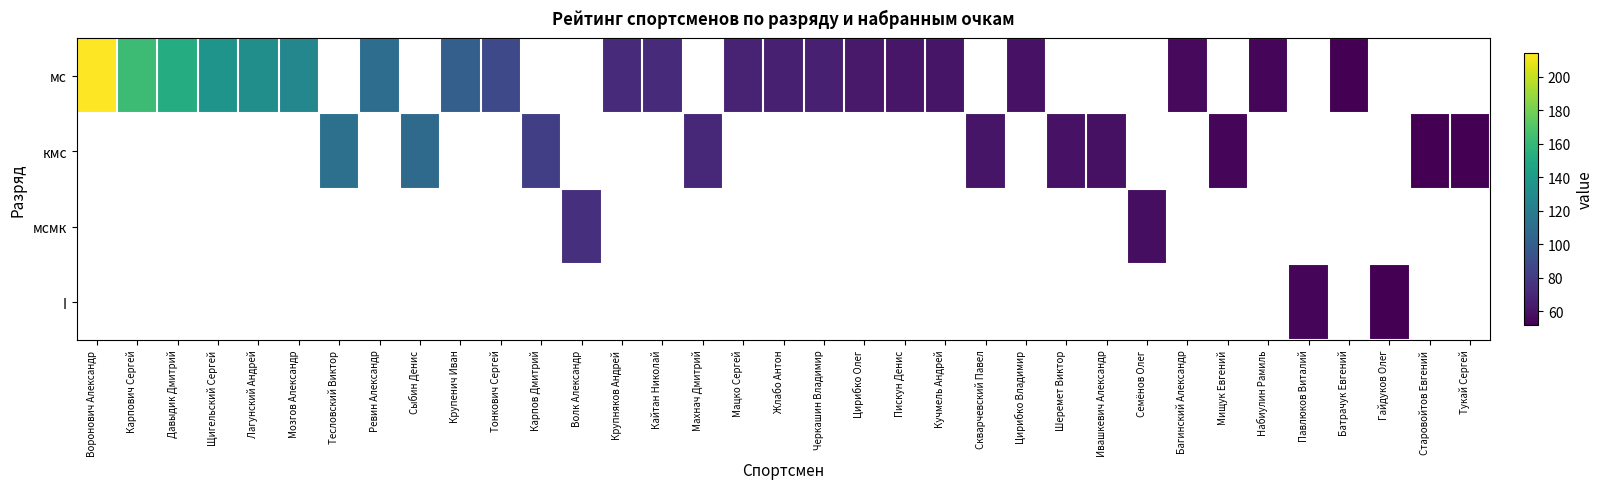

Is the value of мсмк at Батрачук Евгений greater than the value of кмс at Старовойтов Евгений?

No